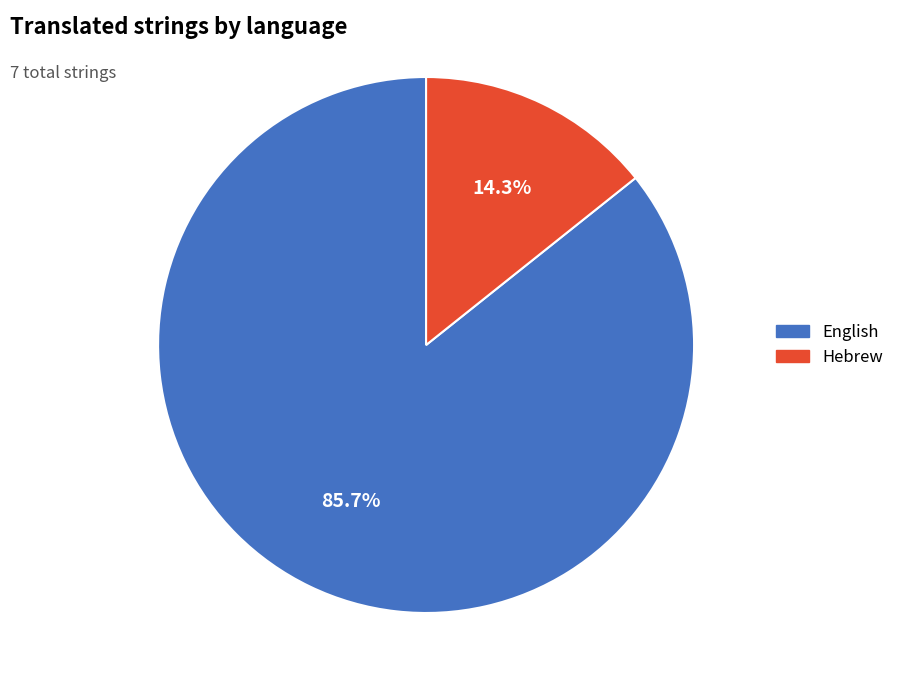

Count the number of slices in the pie.

2